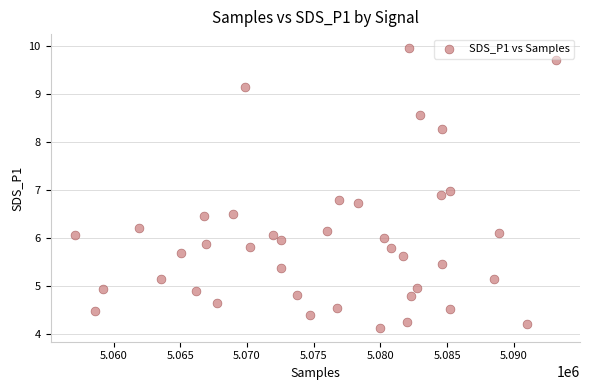

What is the range of Y values (max minus min)?

5.8